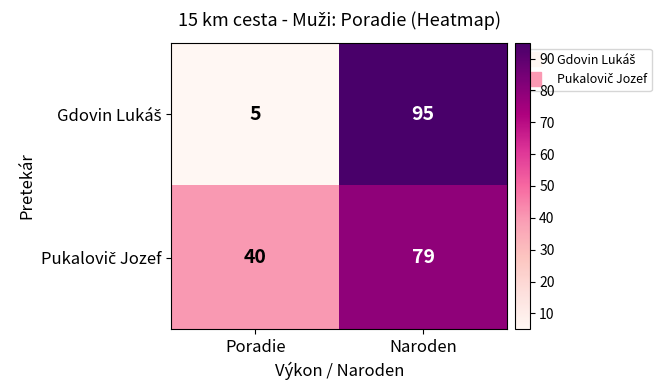

What is the maximum value shown in the chart?

95